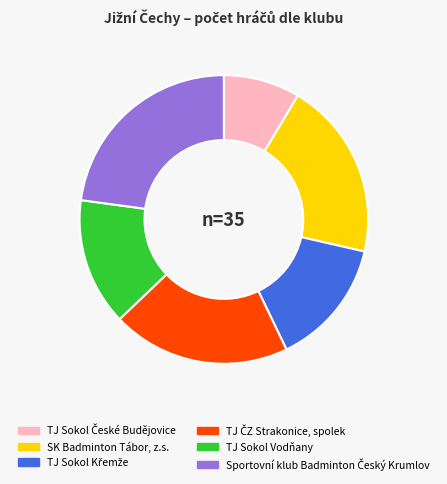

Does any single category account for the majority?

No